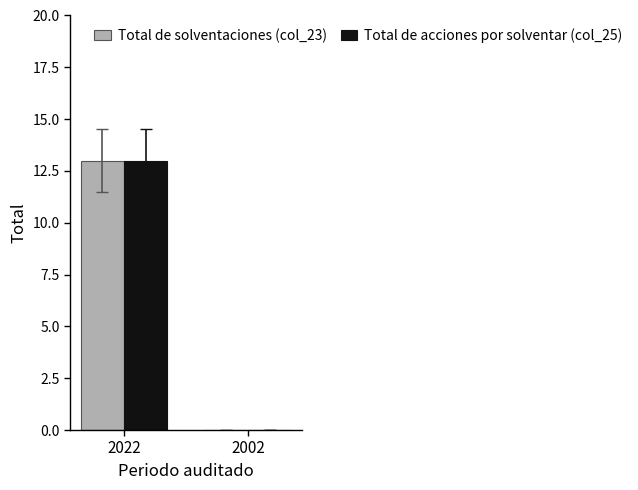

Reading left to right, list all the values displayed in this chart.

Total de solventaciones (col_23): 13	0
Total de acciones por solventar (col_25): 13	0